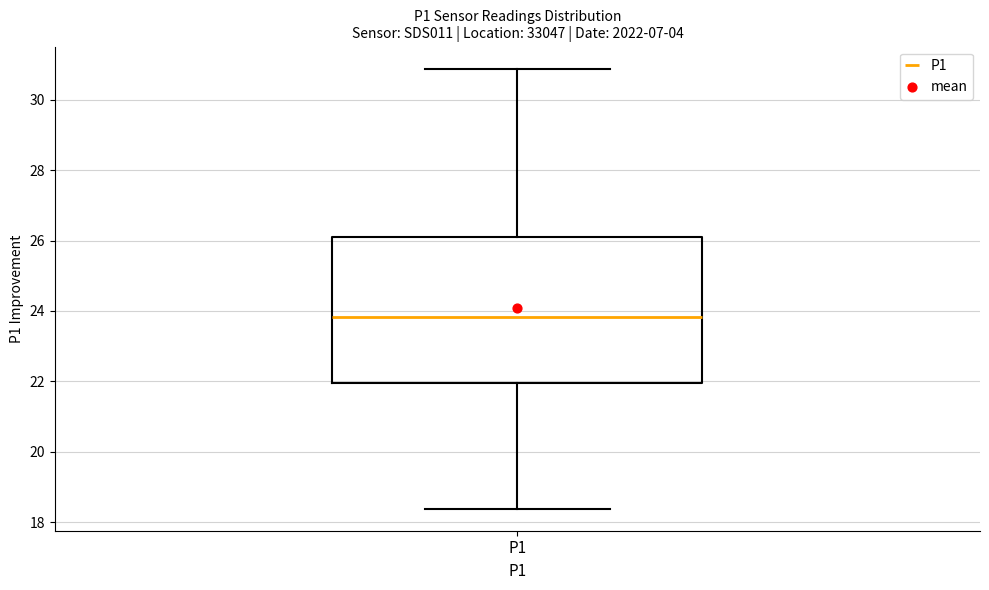

Where does the lower whisker of the box for P1 end on the y-axis? The values are not printed on the chart, so give them approximately, as read against the axis.

18.4